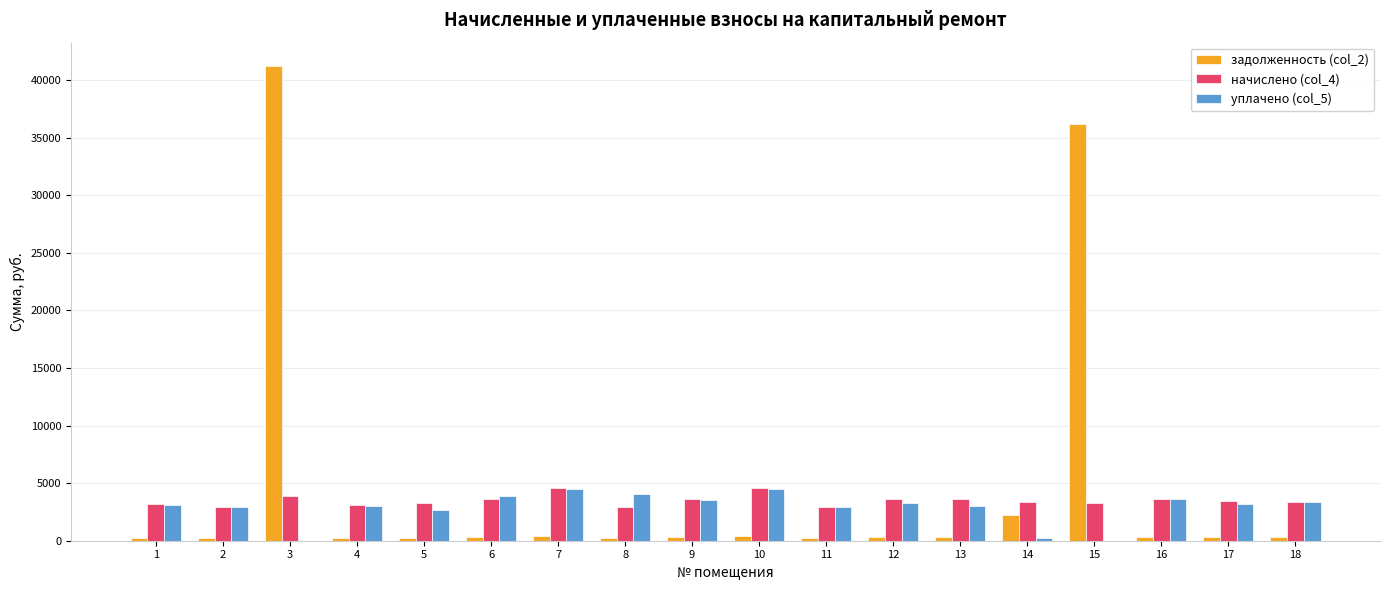

How many categories are shown in the chart?

18